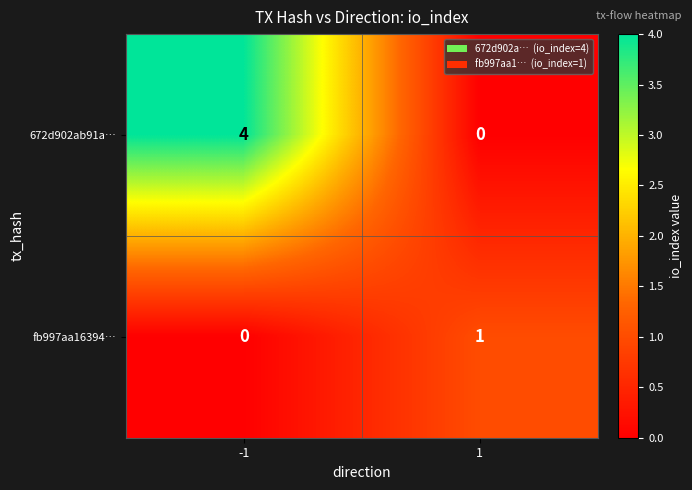

Which series has the widest spread of values?

672d902ab91a…